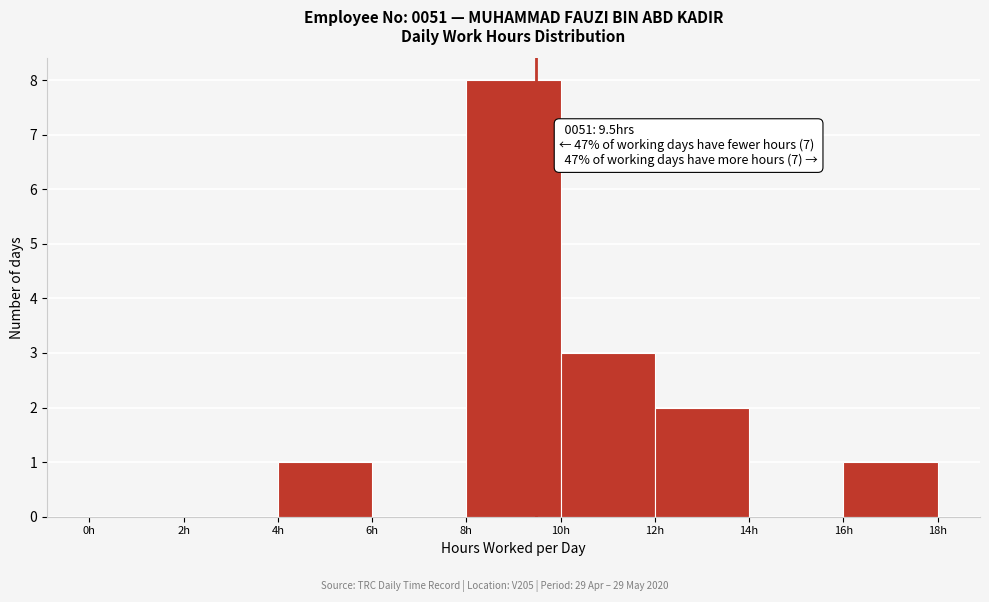

Over which range of the x-axis is the bar tallest?

8 to 10